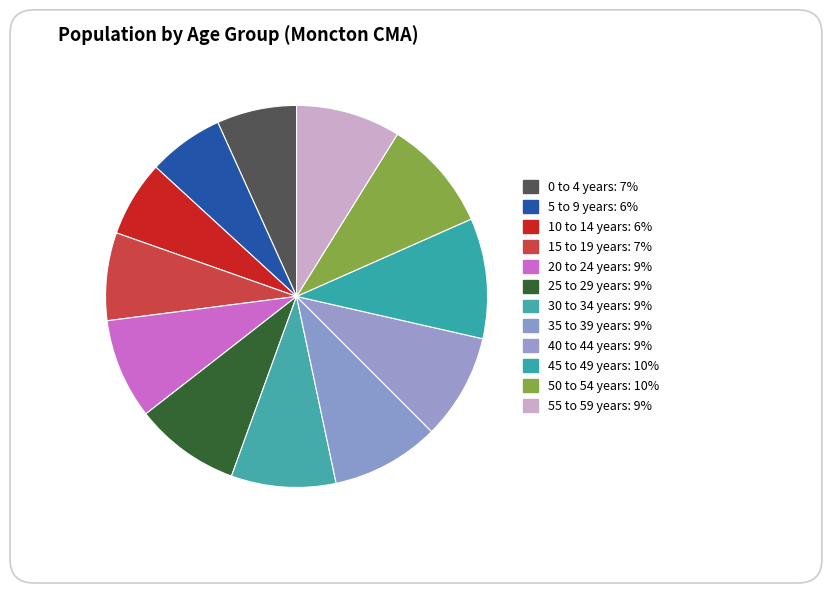

How many segments does this pie chart have?

12